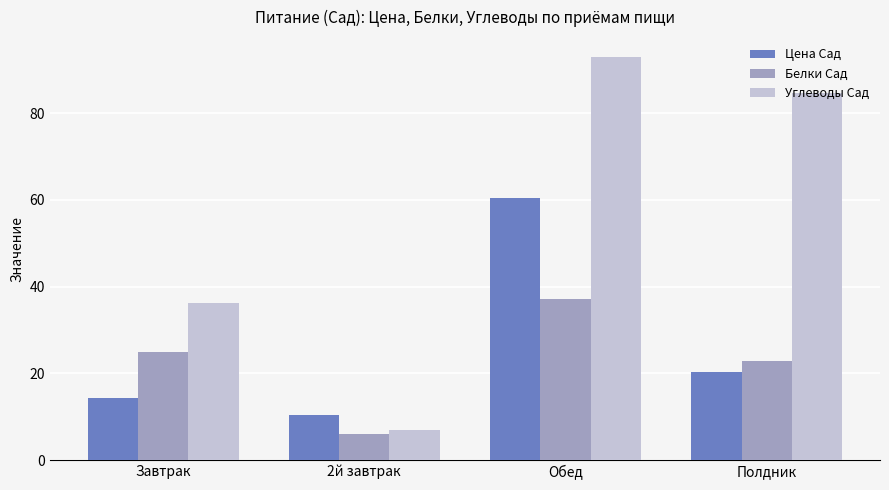

Which label corresponds to the largest value in the chart?

Обед